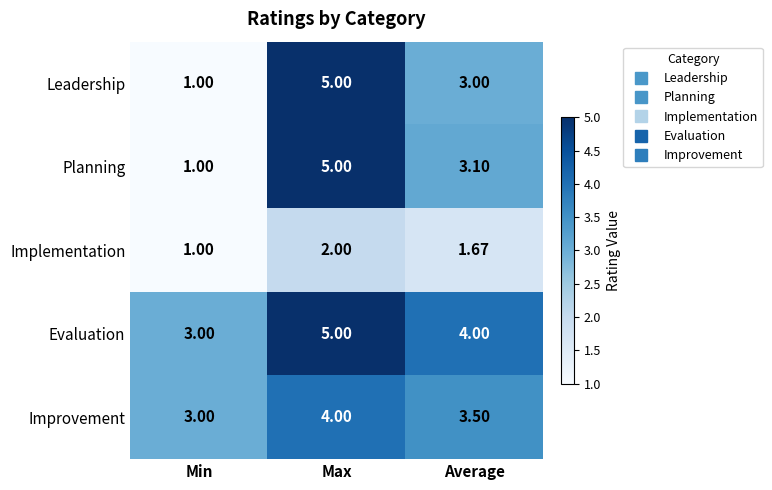

At which label does Evaluation reach its minimum?

Min